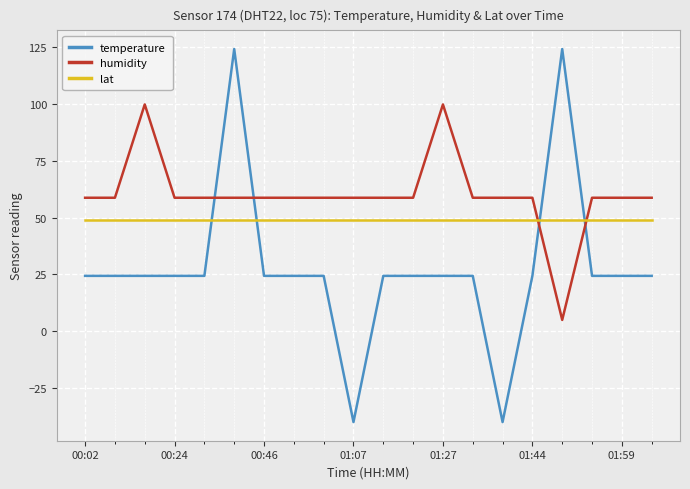

List the series in order of their peak value, lowest first.

lat, humidity, temperature